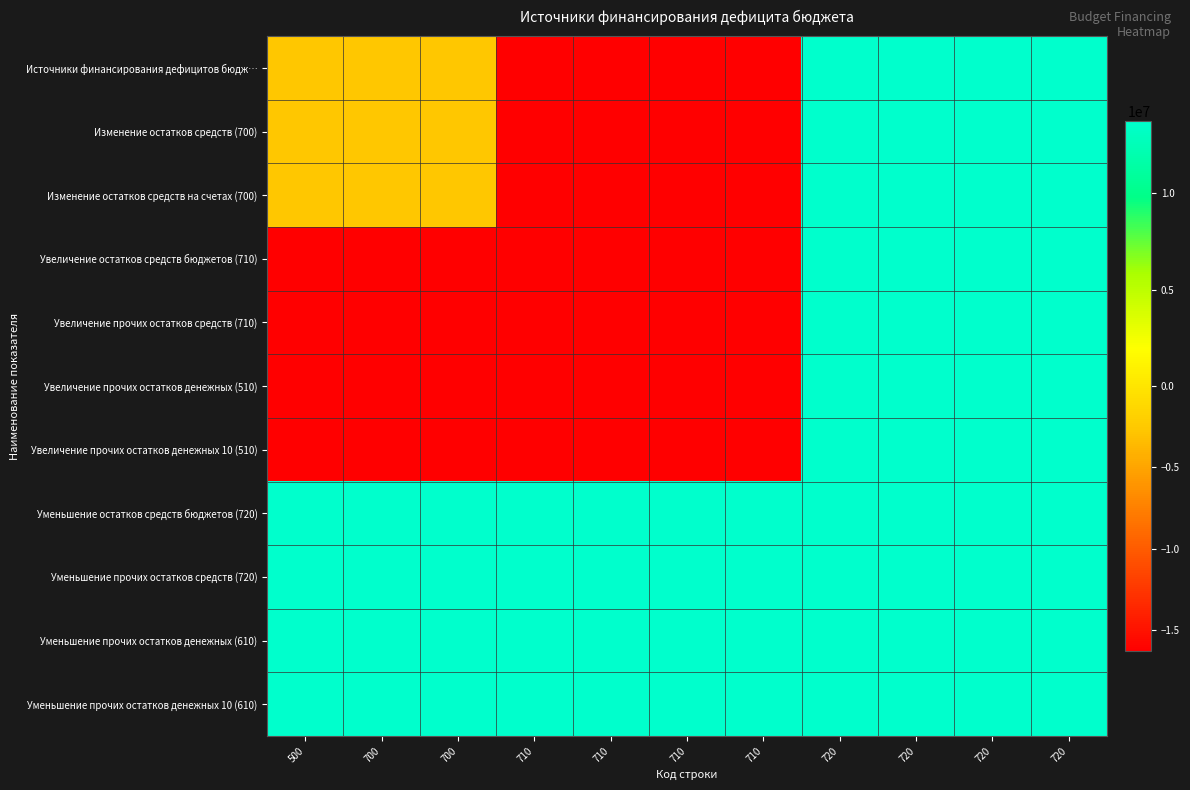

Rank the series by their maximum value, from highest to lowest.

Источники финансирования дефицитов бюдж…, Изменение остатков средств (700), Изменение остатков средств на счетах (700), Увеличение остатков средств бюджетов (710), Увеличение прочих остатков средств (710), Увеличение прочих остатков денежных (510), Увеличение прочих остатков денежных 10 (510), Уменьшение остатков средств бюджетов (720), Уменьшение прочих остатков средств (720), Уменьшение прочих остатков денежных (610), Уменьшение прочих остатков денежных 10 (610)